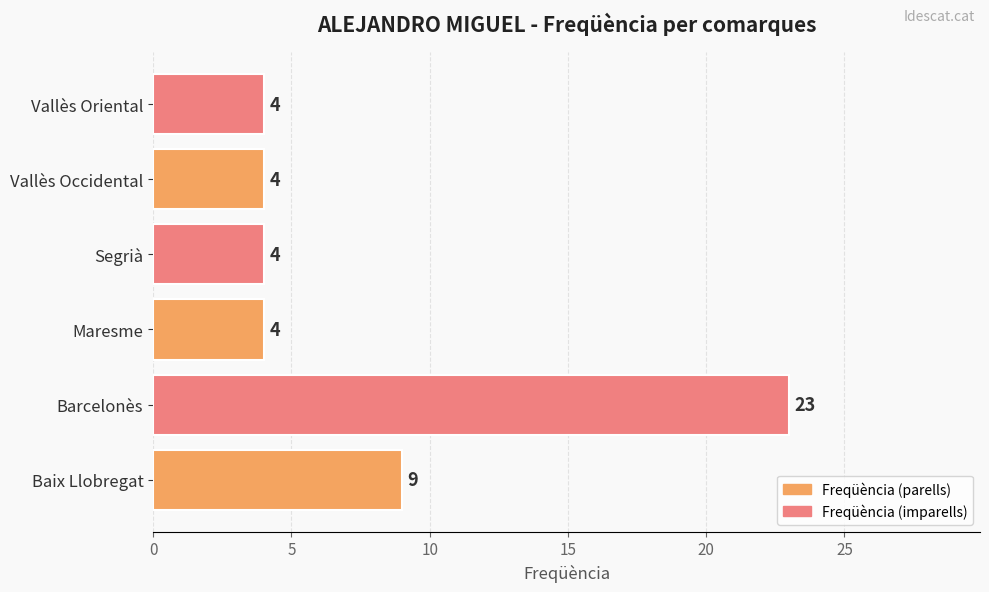

What is the smallest value displayed?

4